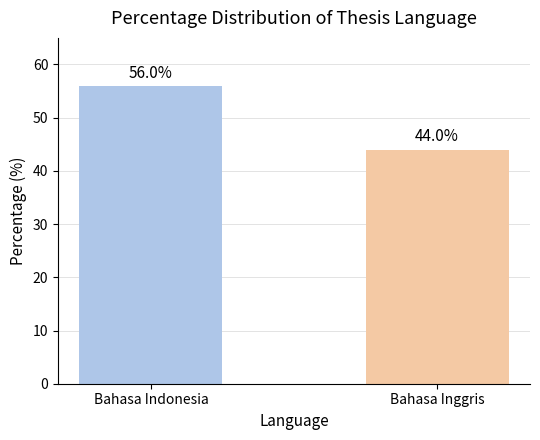

Are the bars grouped side by side (vs. stacked)?

No